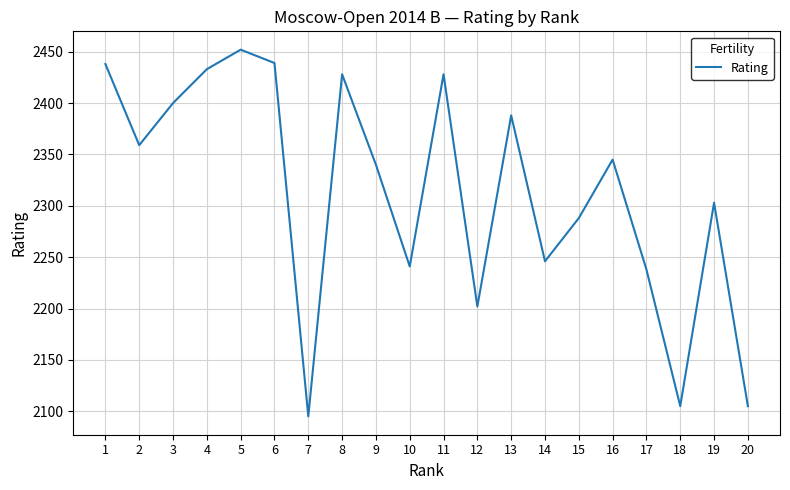

What is the approximate value at 16, to the nearest 50?

2350